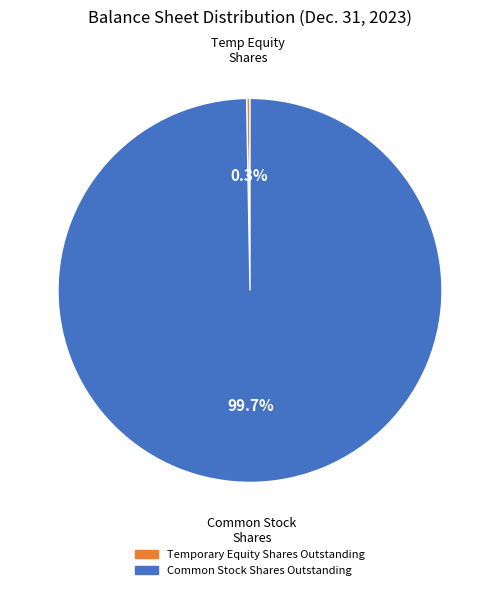

Is there a majority slice in this chart?

Yes